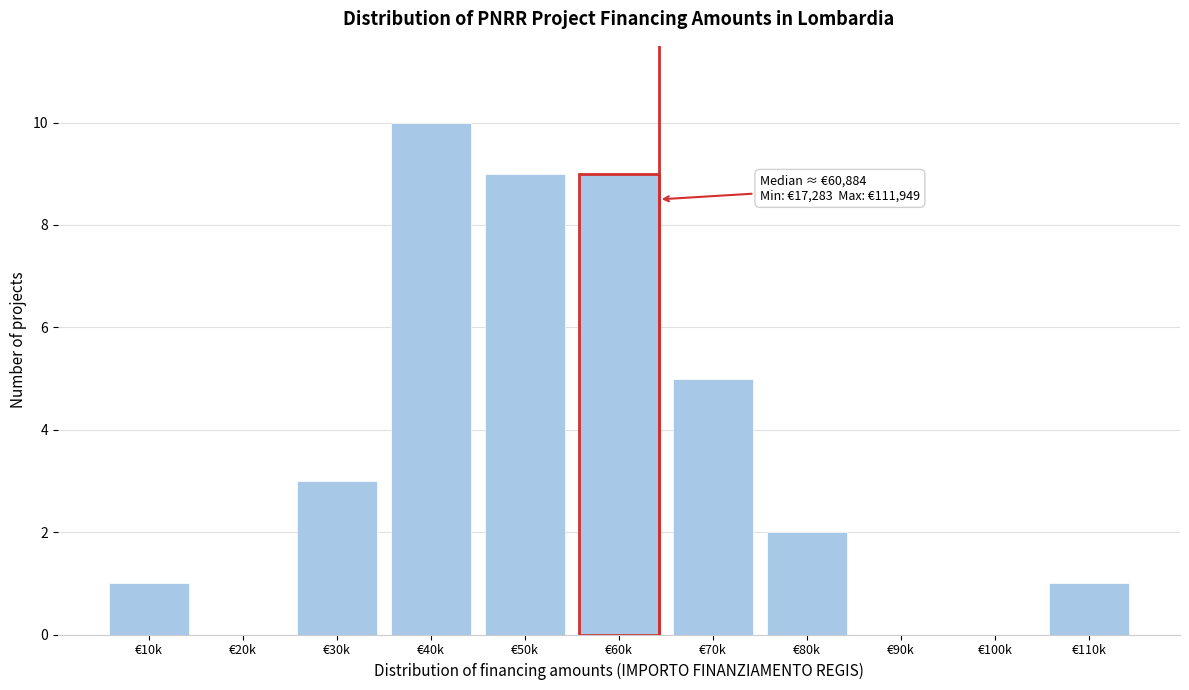

Reading left to right, extract all data points from this chart.

€10k=1	€20k=0	€30k=3	€40k=10	€50k=9	€60k=9	€70k=5	€80k=2	€90k=0	€100k=0	€110k=1